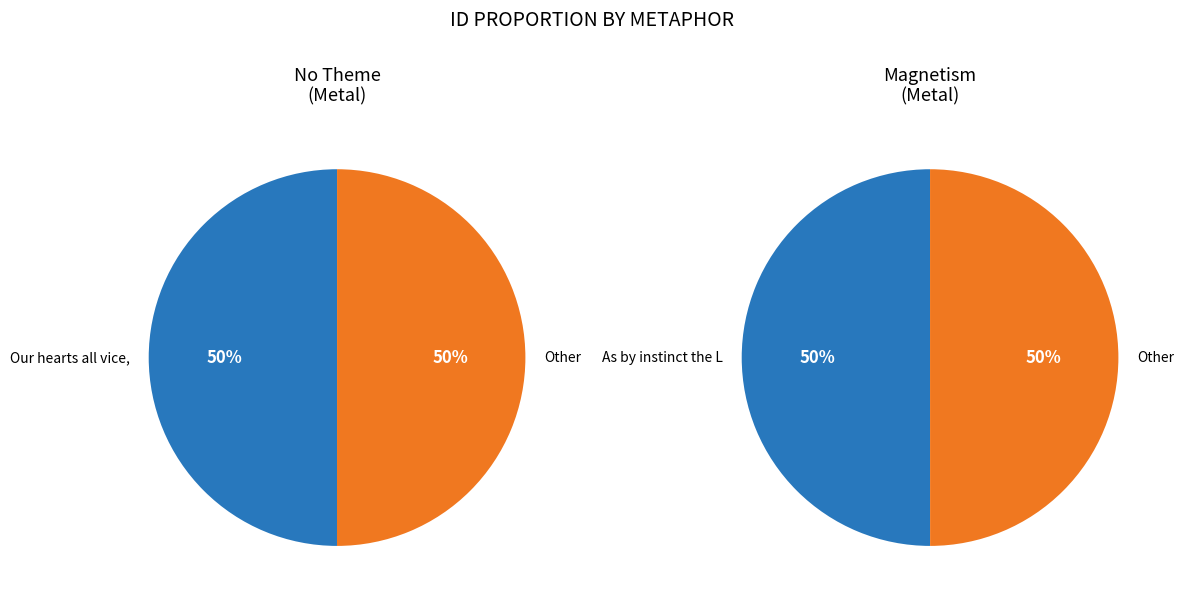

True or false: As by instinct the Loadstone draws accounts for 50% of the total.

True